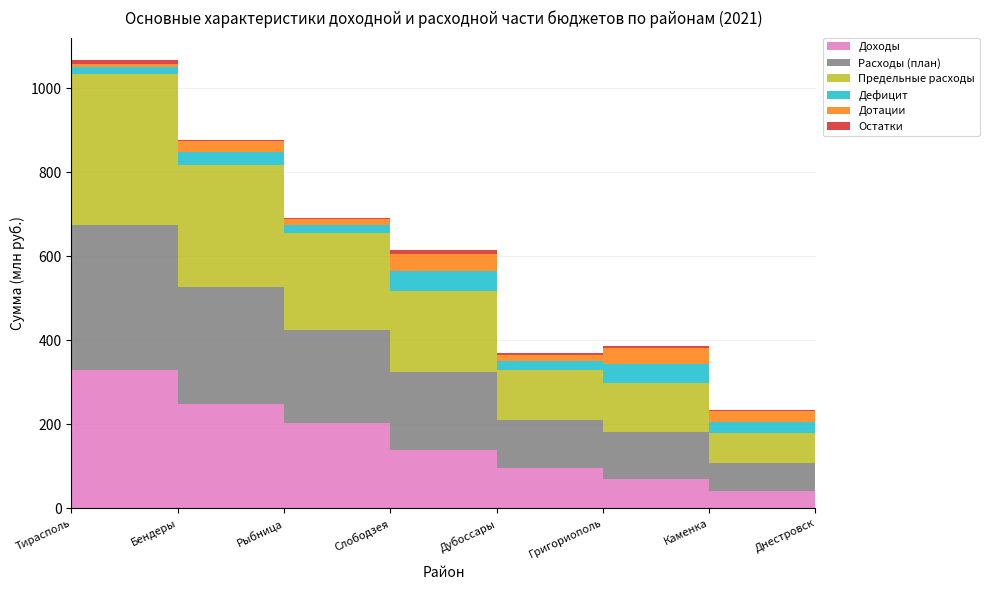

Reading left to right, extract all data points from this chart.

Доходы: 329319728	249427396	203630887	138726318	95024482	69134950	40275403	38504146
Расходы (план): 346208586	278563650	221578077	186922581	115361422	112864208	67964756	43703149
Предельные расходы: 358194544	290435935	231446482	192280149	119321357	116928816	70691268	43703149
Дефицит: 16888858	29136254	17947190	48196263	20336940	43729258	27689353	5199003
Дотации: 7010416	26745986	13569522	39683385	15898318	40336911	24508068	0
Остатки: 9878442	2390268	4377668	8512878	4438622	3392347	3181285	5199003